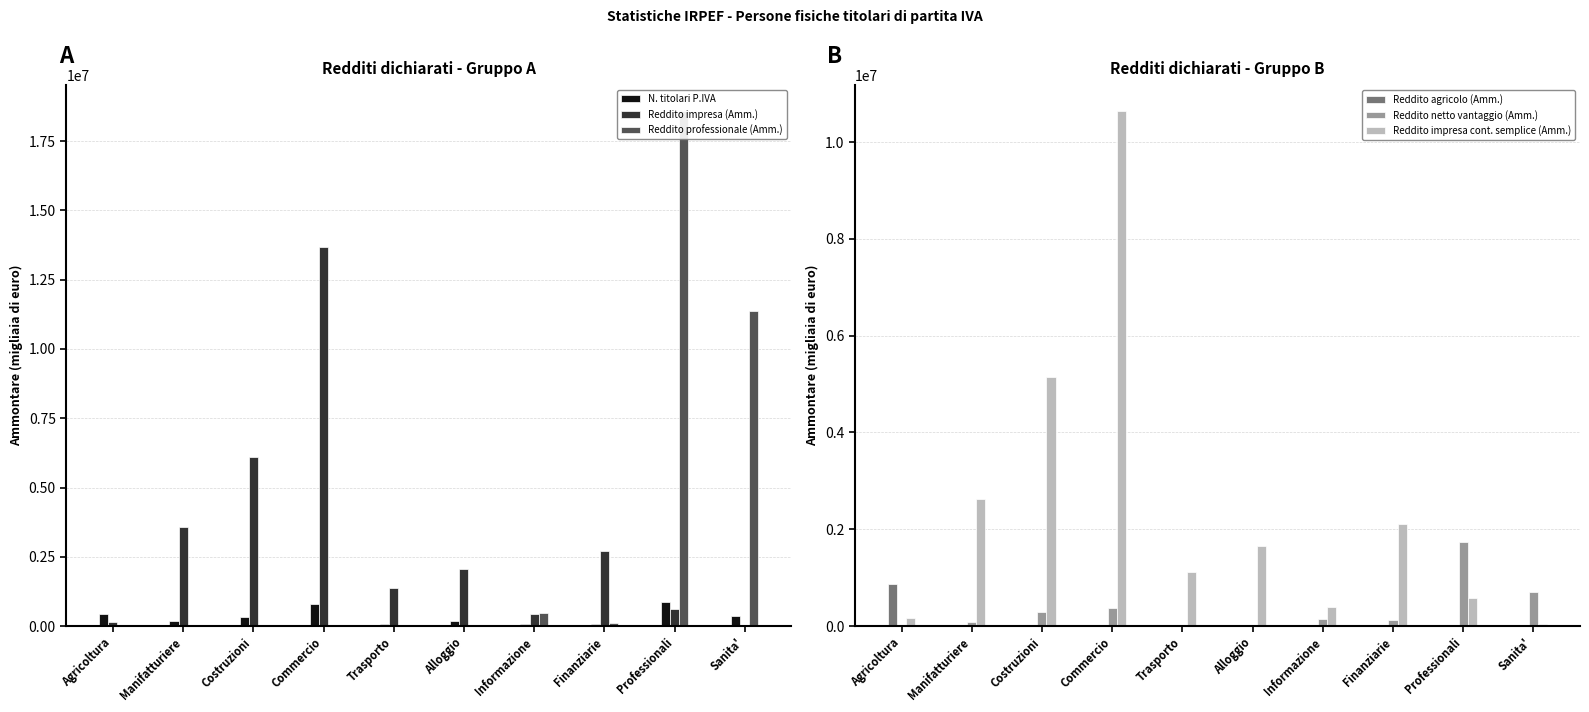

Rank the series by their maximum value, from lowest to highest.

Reddito agricolo (Amm.), N. titolari P.IVA, Reddito netto vantaggio (Amm.), Reddito impresa cont. semplice (Amm.), Reddito impresa (Amm.), Reddito professionale (Amm.)